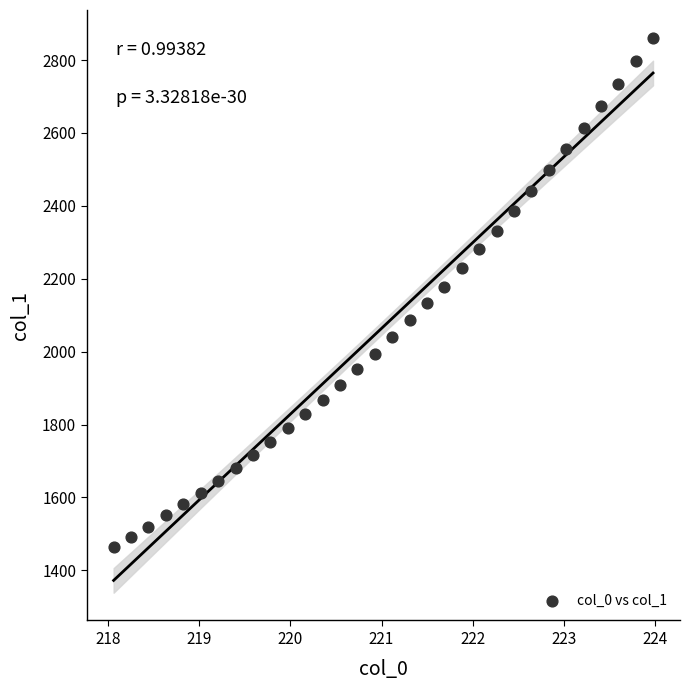

What is the range of Y values (max minus min)?

1398.0